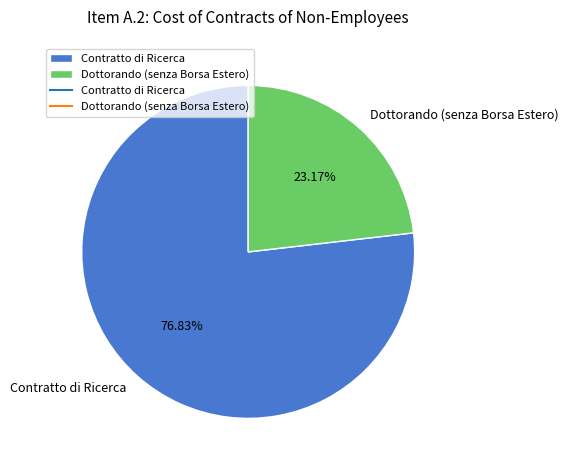

Do Contratto di Ricerca and Dottorando (senza Borsa Estero) together represent more than half of the pie?

Yes